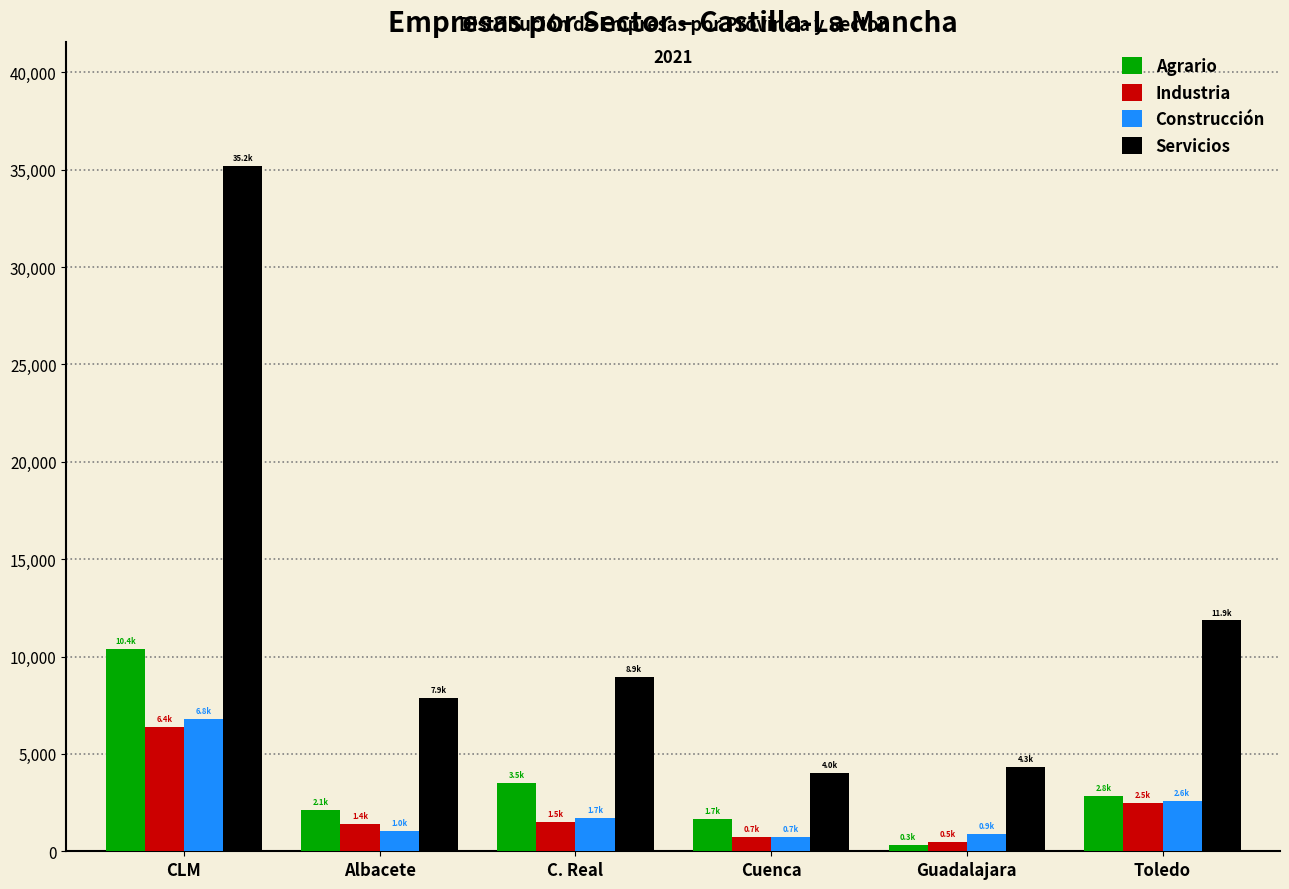

The value of Servicios at Guadalajara is 4339. True or false?

True